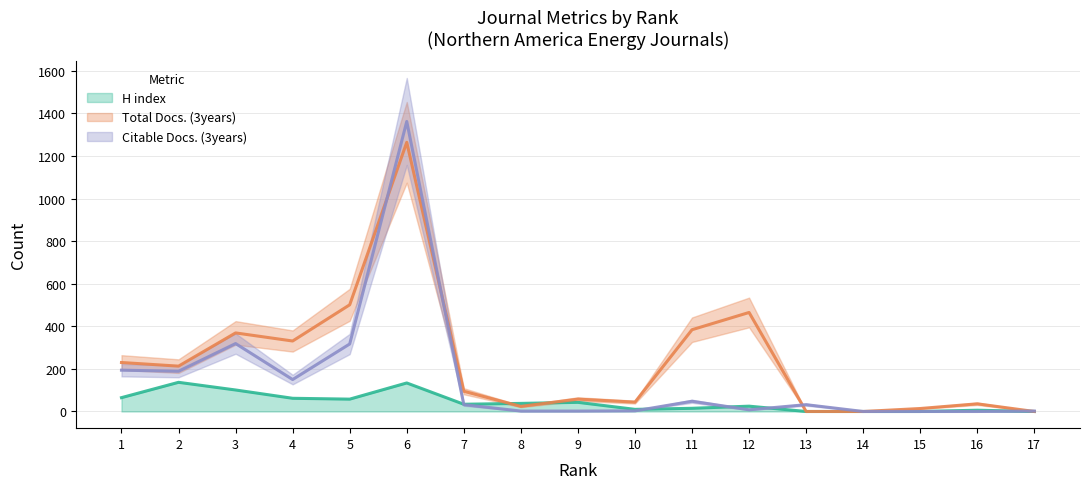

Where is the first local maximum for H index?

2